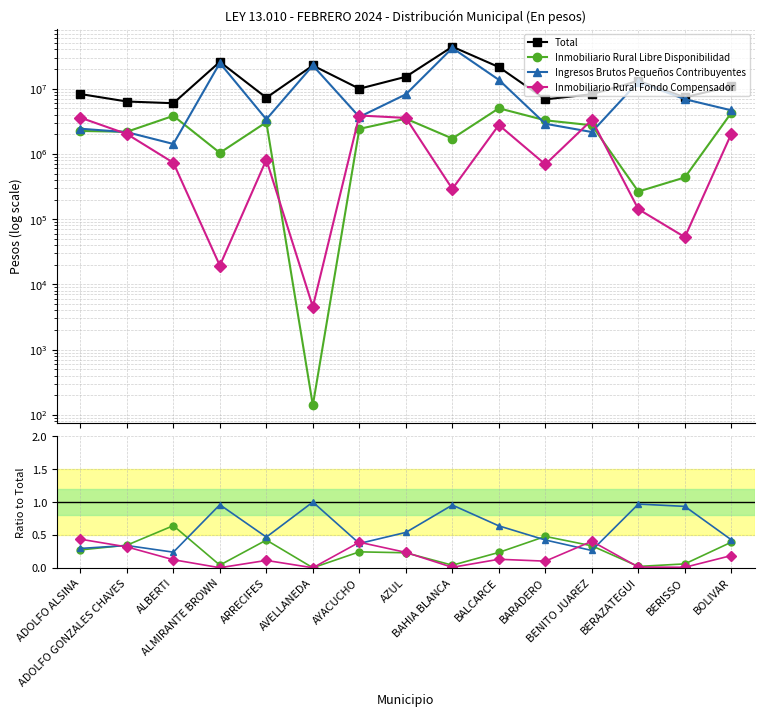

What is the average value of the Ingresos Brutos Pequeños Contribuyentes series?

0.6